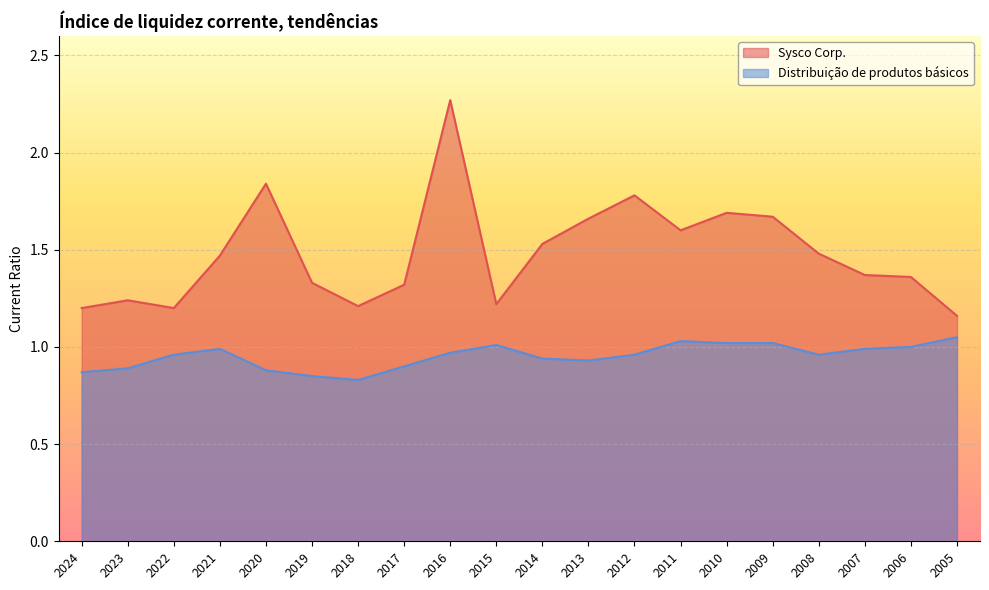

List the series in order of their overall mean, lowest first.

Distribuição de produtos básicos, Sysco Corp.